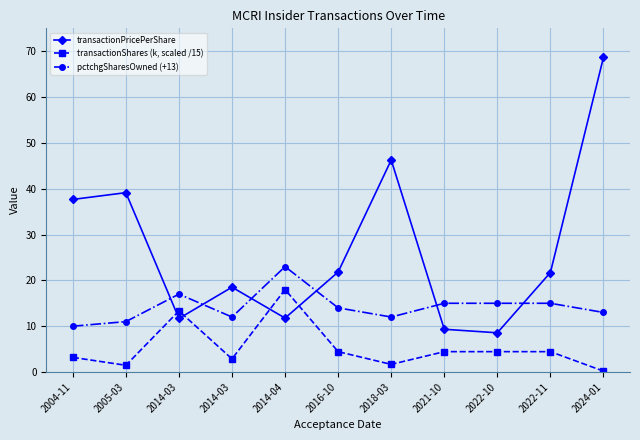

How many lines are shown in the chart?

3